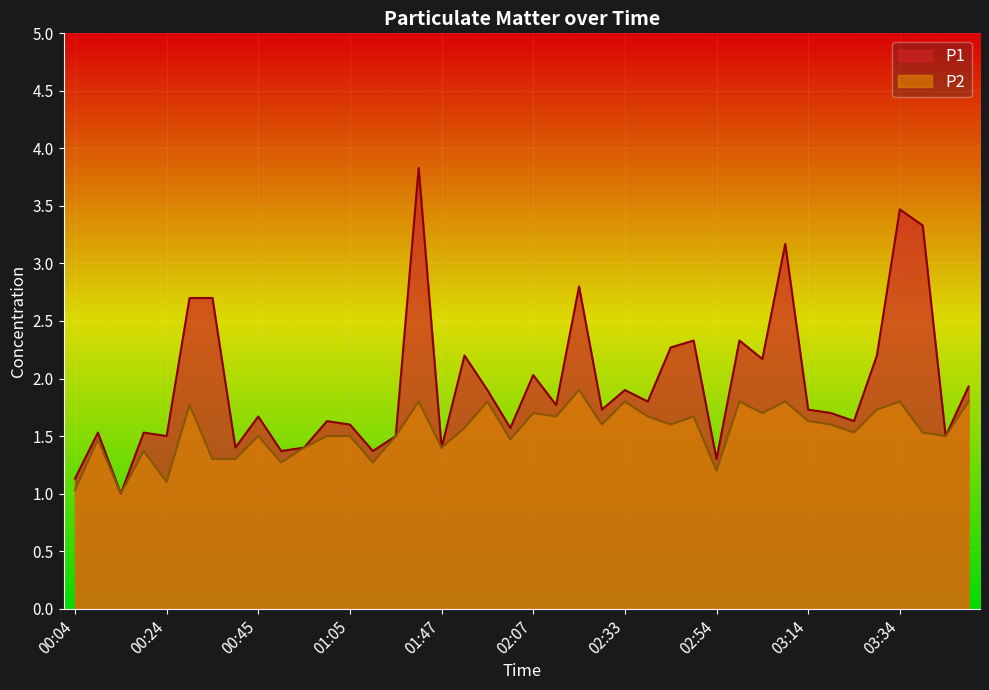

At which category does P1 reach its first local valley?

00:14